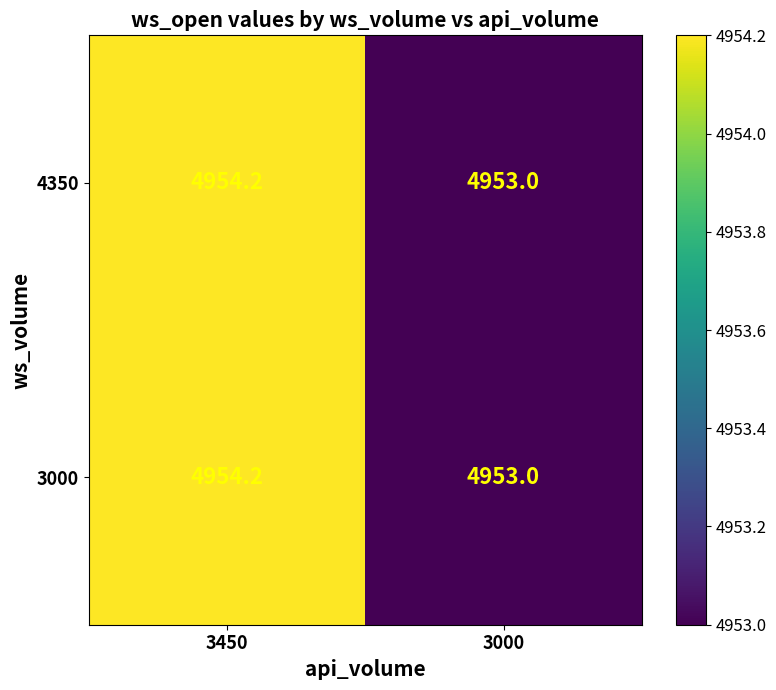

What is the minimum value shown in the chart?

4953.0